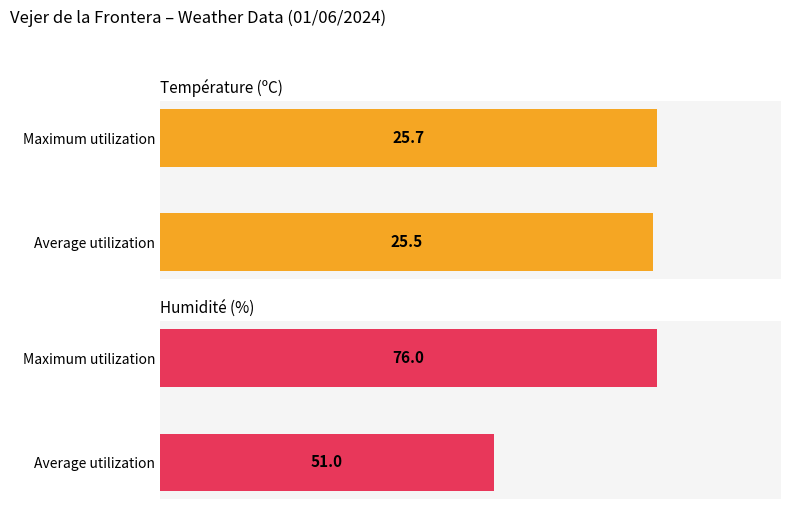

What is the total value across all series at Average utilization?

76.5